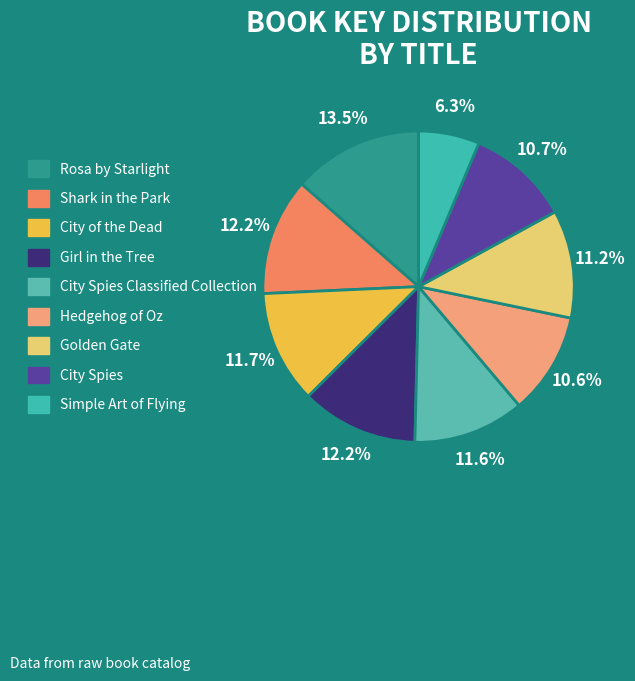

Is it true that Rosa by Starlight is 26% of the pie?

False